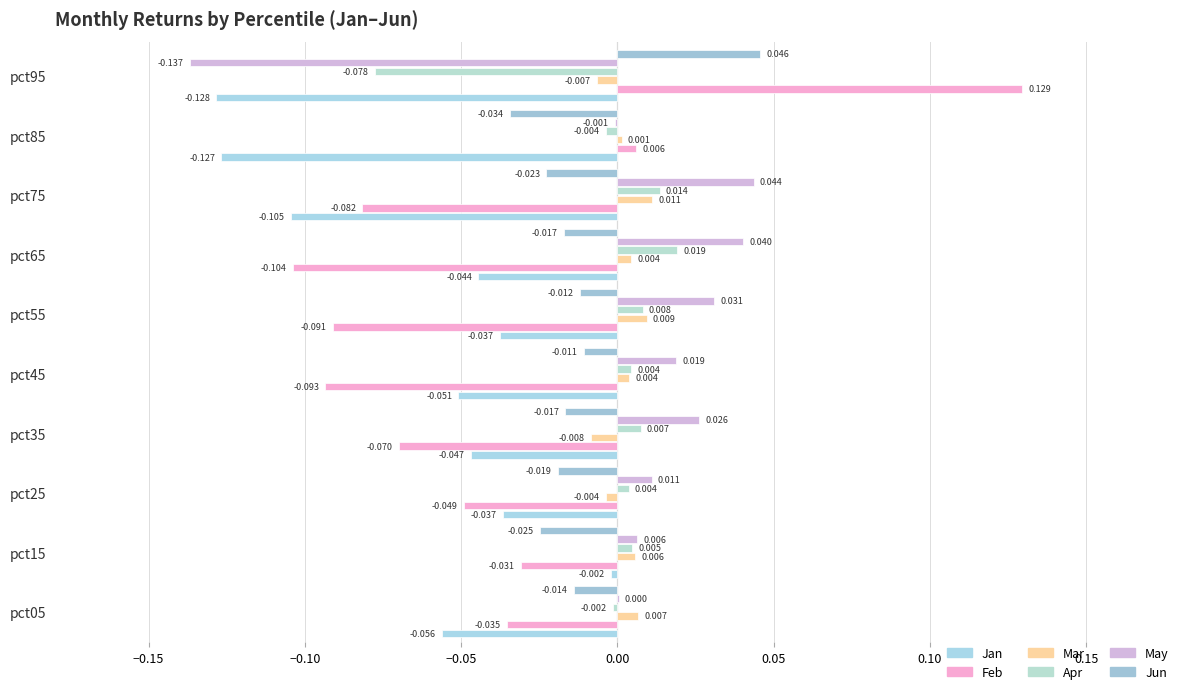

How many values in Jun are above zero?

1